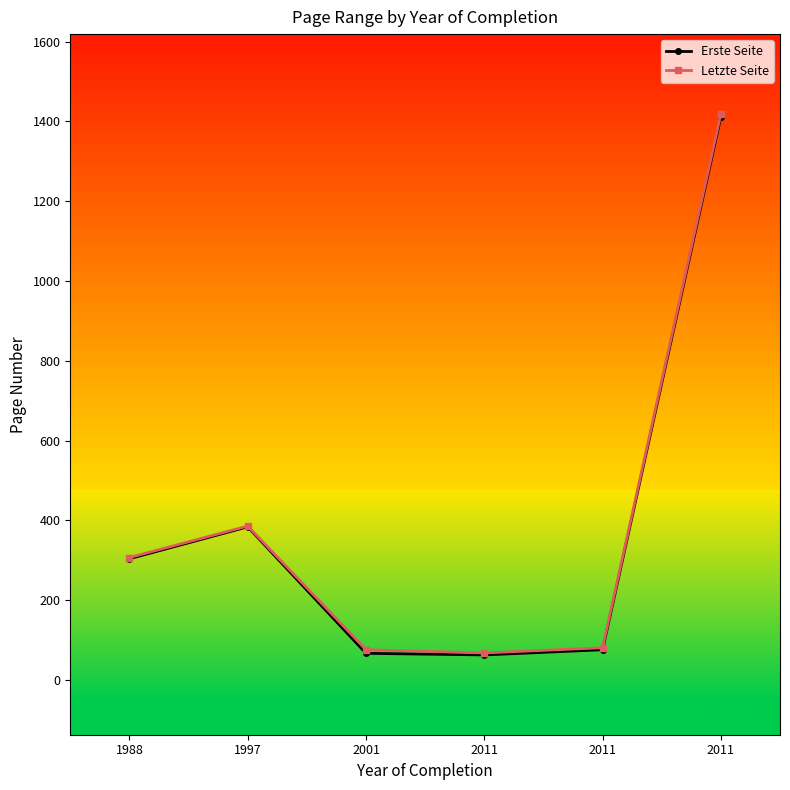

How many lines are shown in the chart?

2